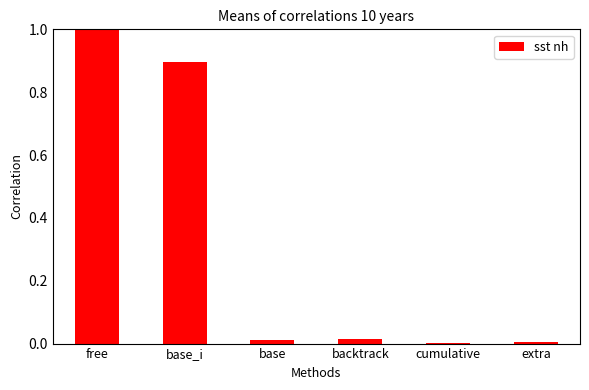

What is the sum of all values?

1.9